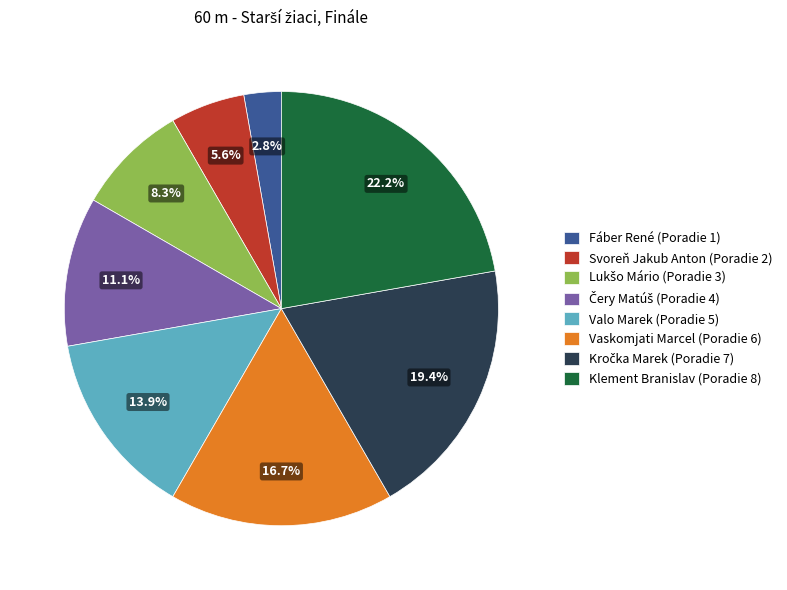

What is the largest slice in the pie chart?

Klement Branislav